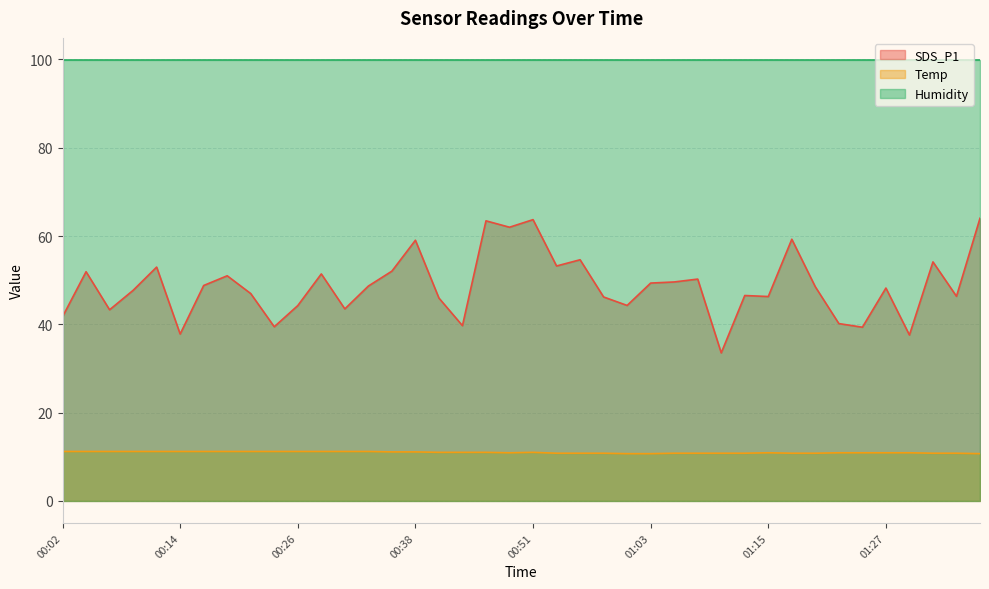

Is it true that SDS_P1 equals 46.5 at 01:13?

True